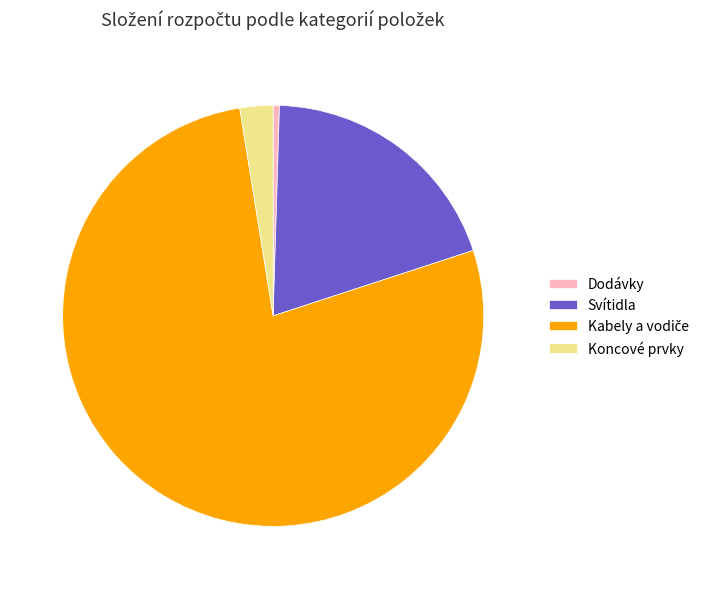

How many slices are in this pie chart?

4